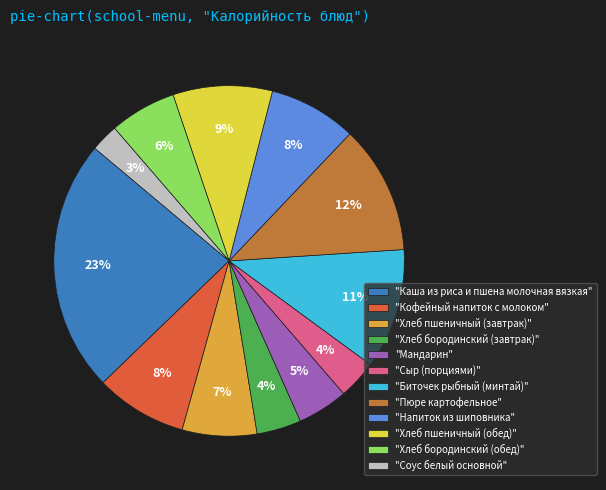

Is the sum of "Мандарин" and "Сыр (порциями)" greater than half?

No